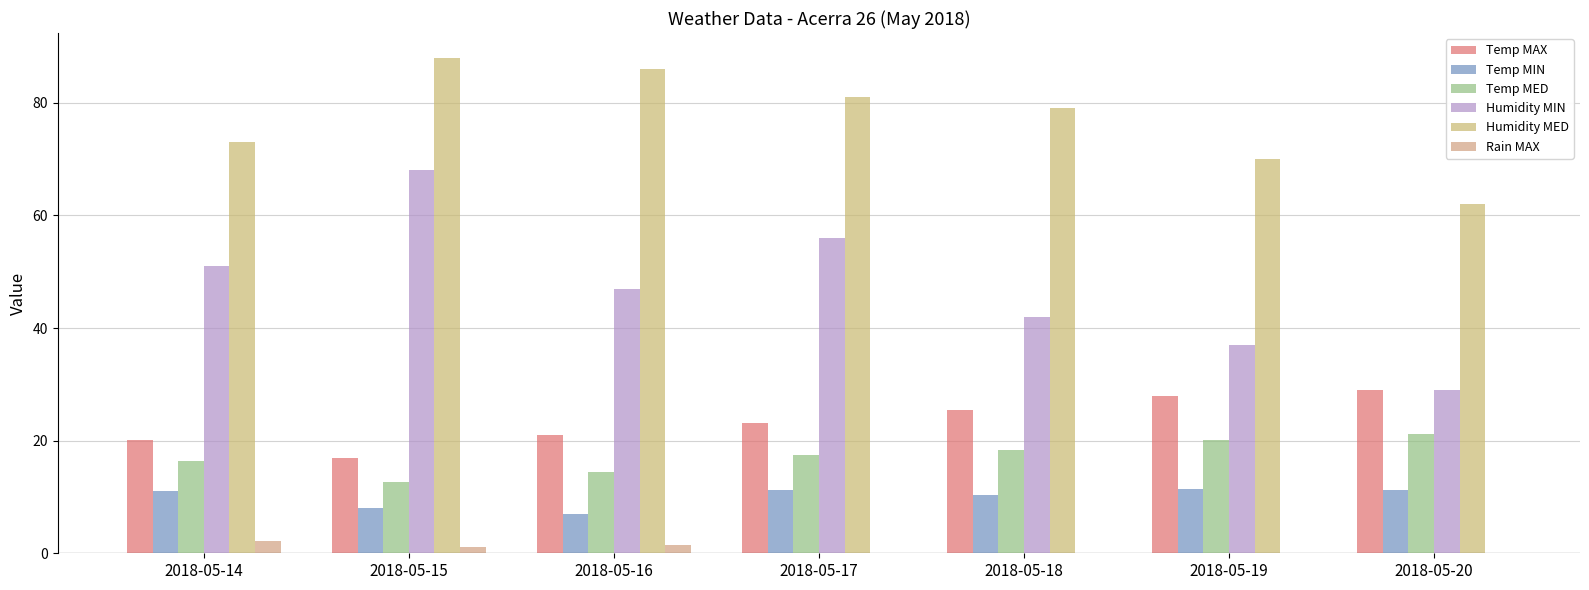

Which has a higher value, 2018-05-15 or 2018-05-19?

2018-05-19